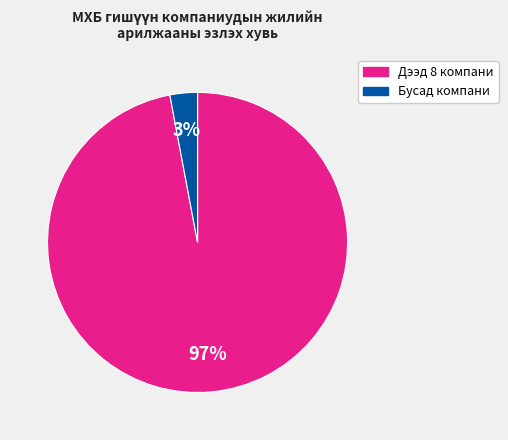

Is there a majority slice in this chart?

Yes